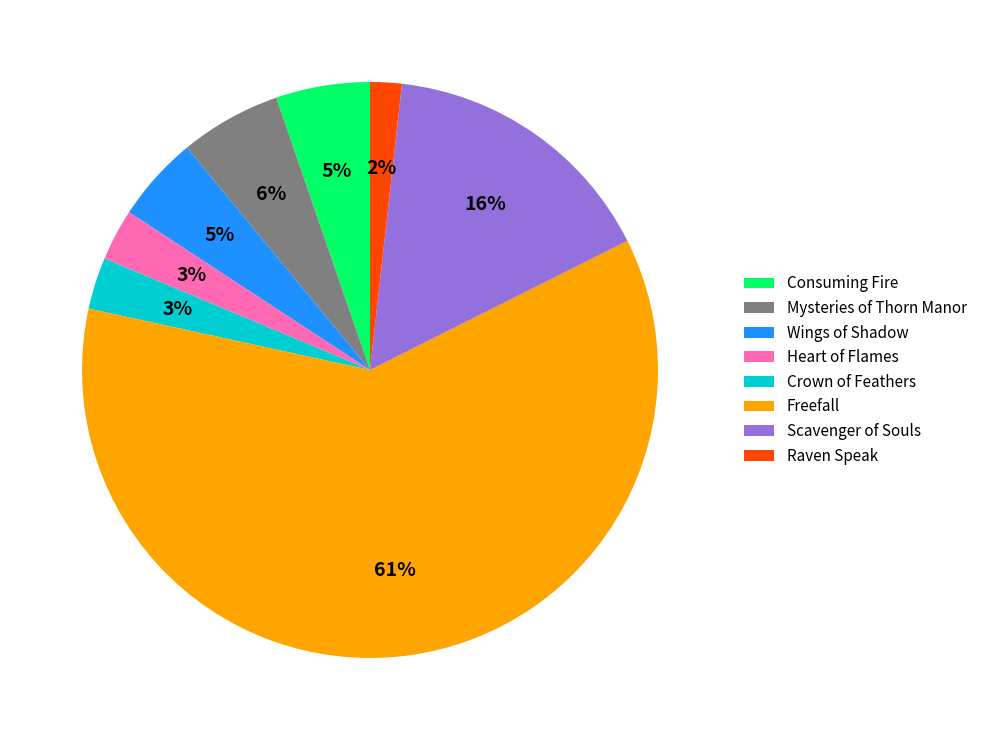

How many slices are in this pie chart?

8